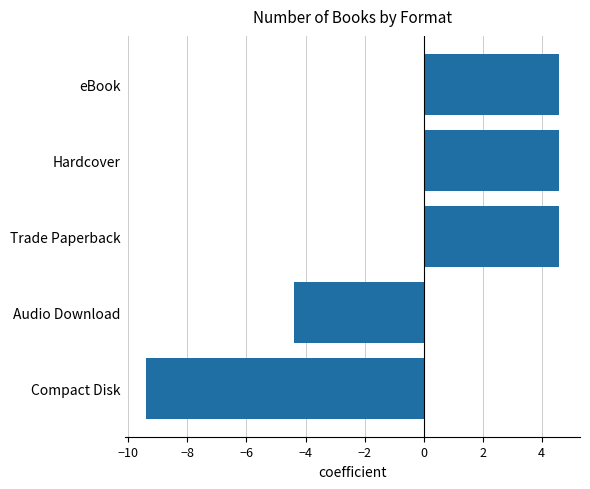

How many data points are less than 4?

2